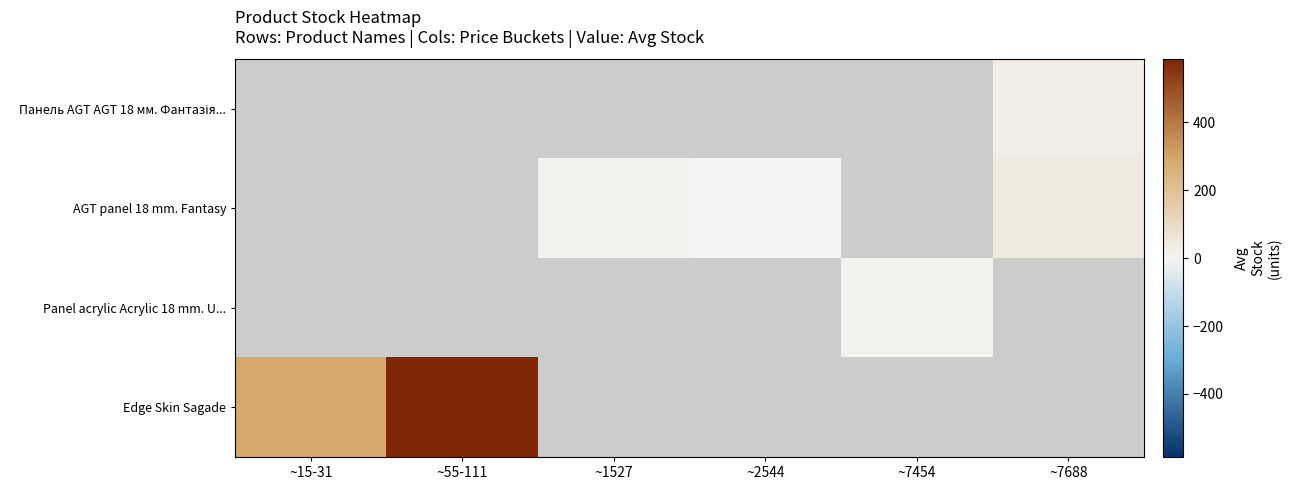

Which label corresponds to the smallest value in the chart?

~2544